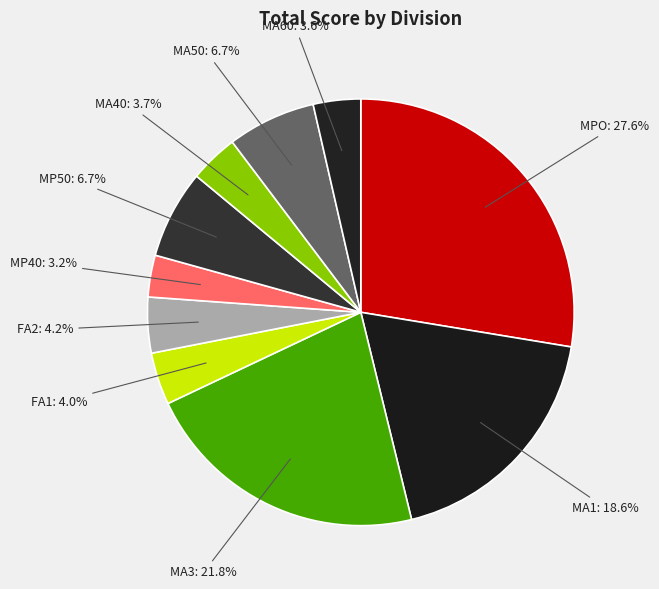

How many segments does this pie chart have?

10